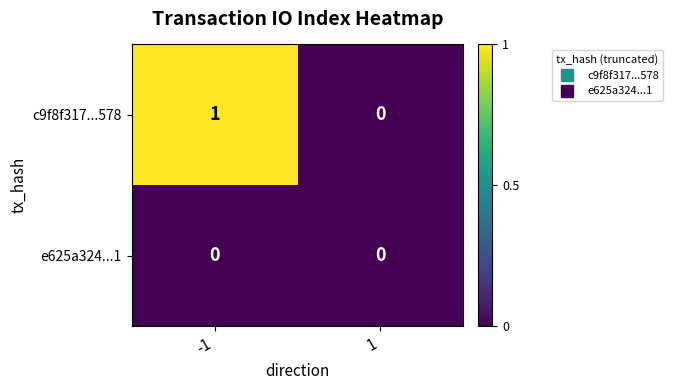

Which series has the largest range (max minus min)?

c9f8f317...578